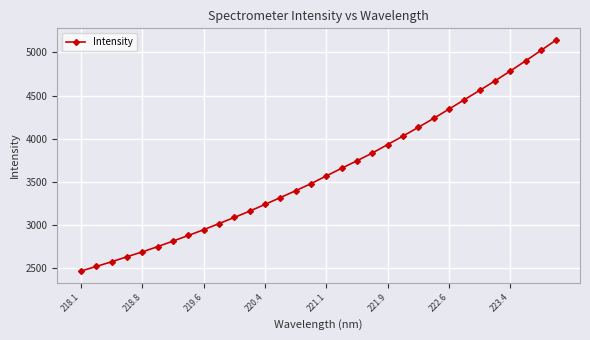

What is the difference between the second highest and minimum values?

2558.5